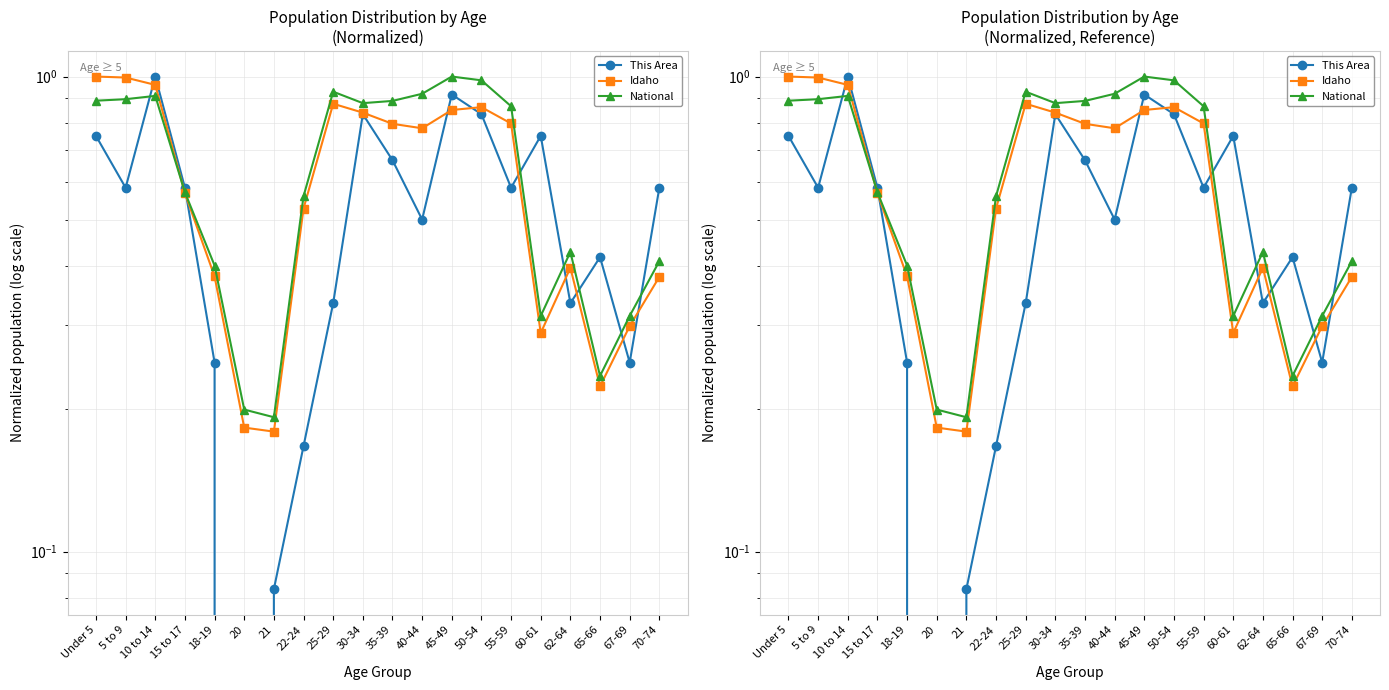

How many times do Idaho and This Area cross each other?

9